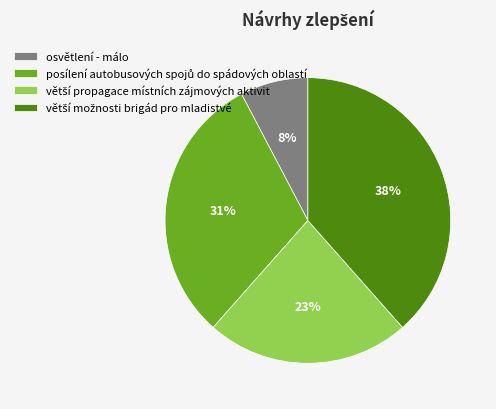

Is it true that osvětlení - málo is 1% of the pie?

False